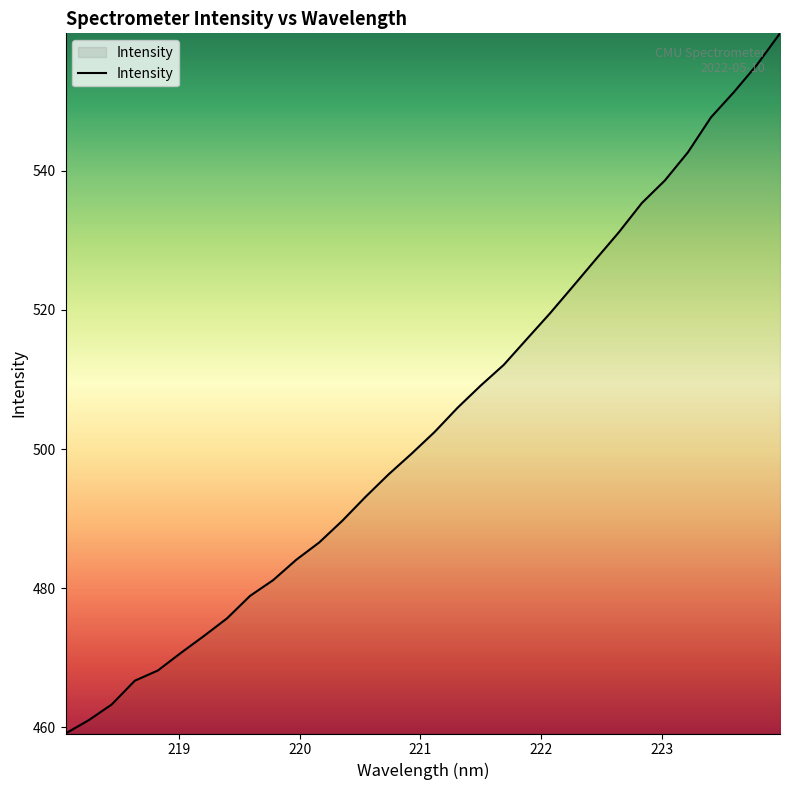

What is the difference between the maximum and minimum values?

100.6